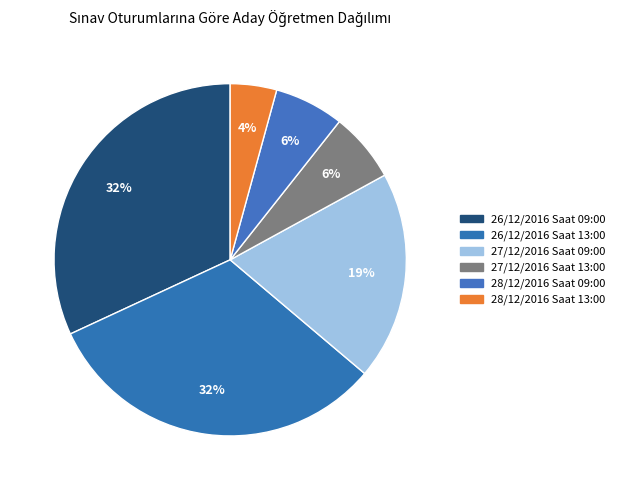

How many slices are in this pie chart?

6